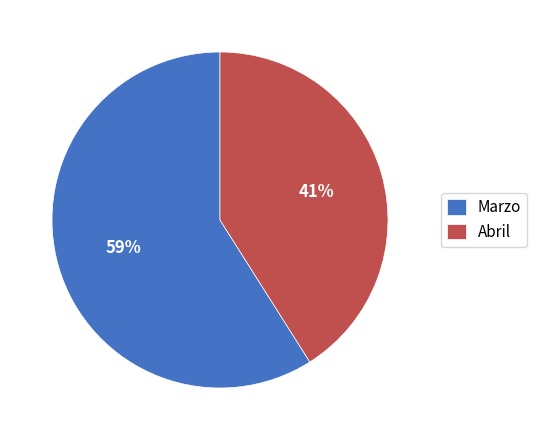

Which category has the biggest portion of the pie?

Marzo